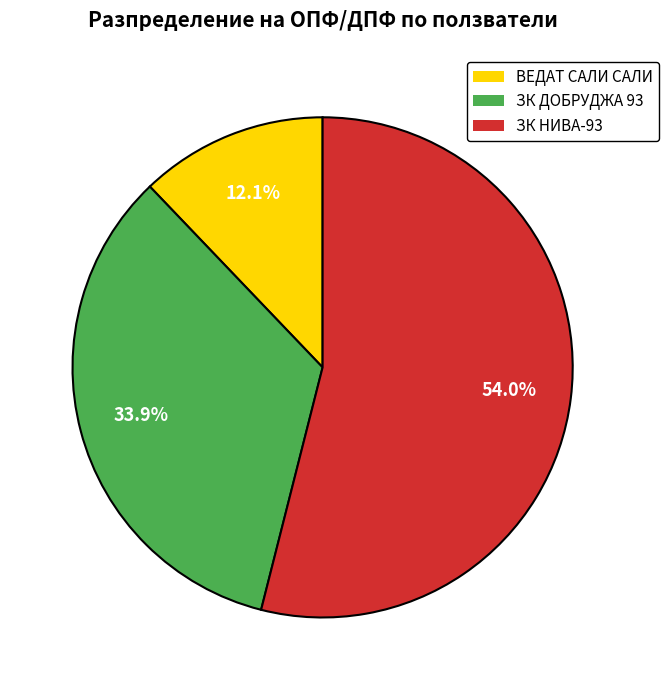

The ВЕДАТ САЛИ САЛИ slice represents 12% of the pie. True or false?

True